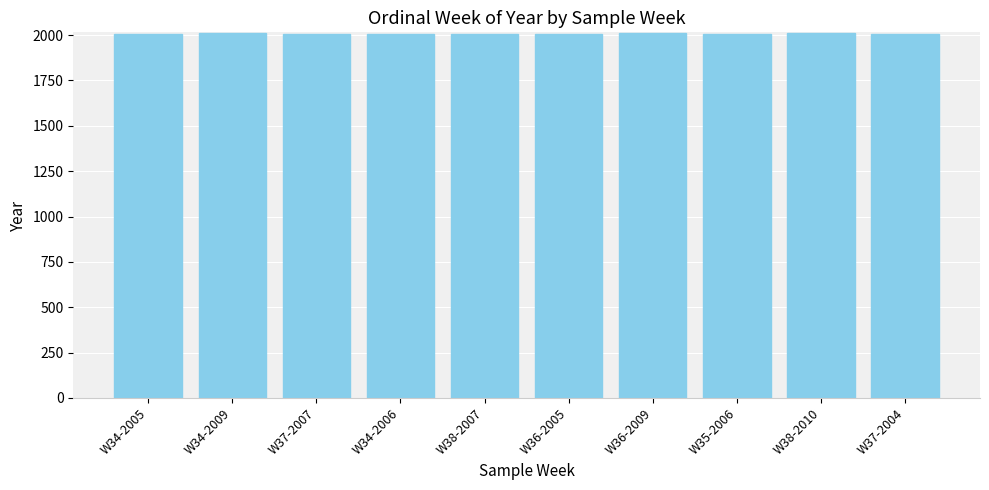

What is the label of the 6th bar from the left?

W36-2005